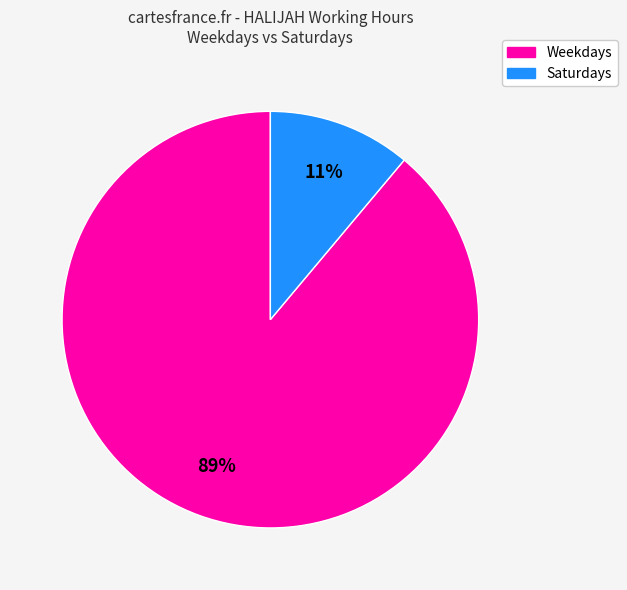

To the nearest percent, what is the average slice percentage?

50%